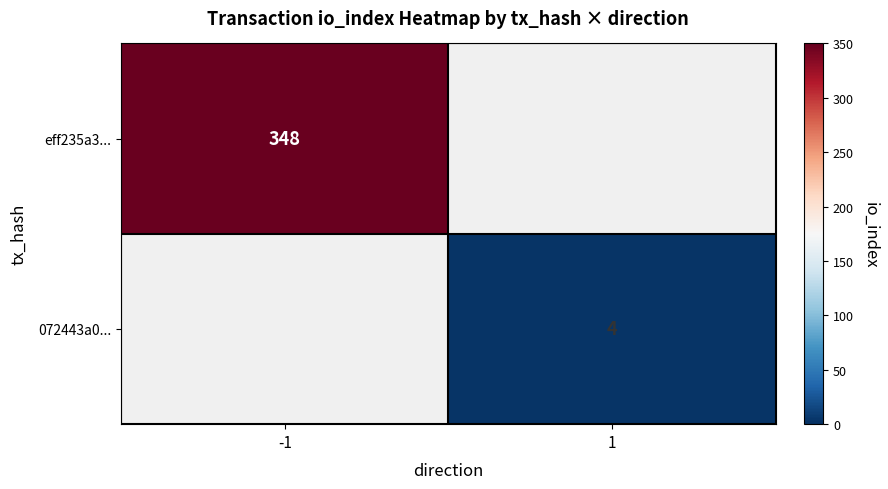

True or false: eff235a3... has a value of 348 at -1.

True